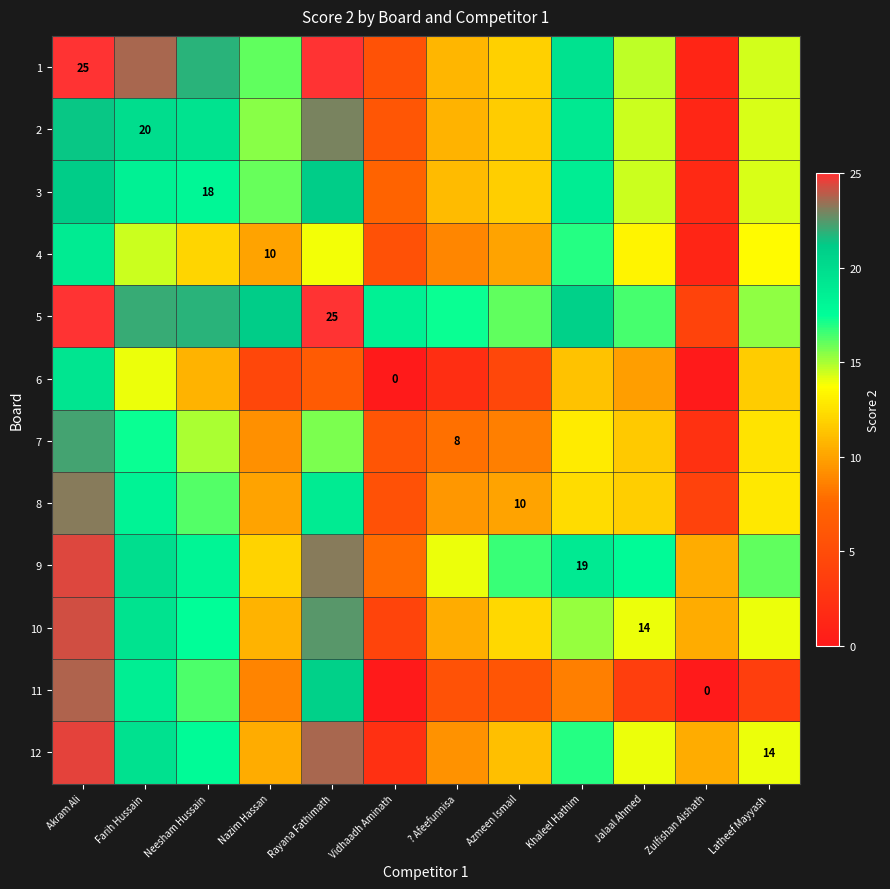

List the labels in order of 9 value, largest first.

Akram Ali, Rayana Fathimath, Farih Hussain, Khaleel Hathim, Neesham Hussain, Jalaal Ahmed, Azmeen Ismail, Latheef Mayyash, ? Afeefunnisa, Nazim Hassan, Zulfishan Aishath, Vidhaadh Aminath